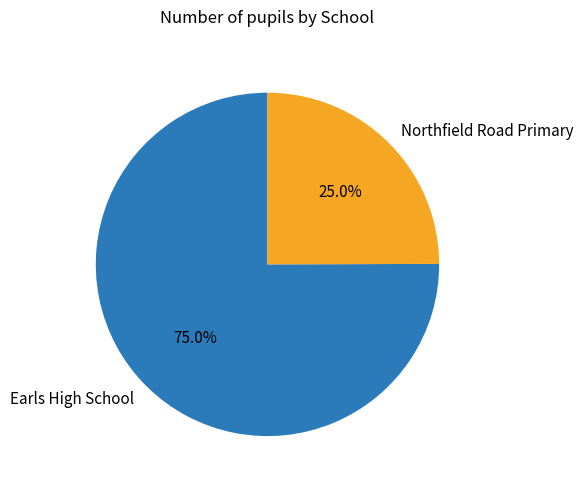

The Northfield Road Primary slice represents 25% of the pie. True or false?

True